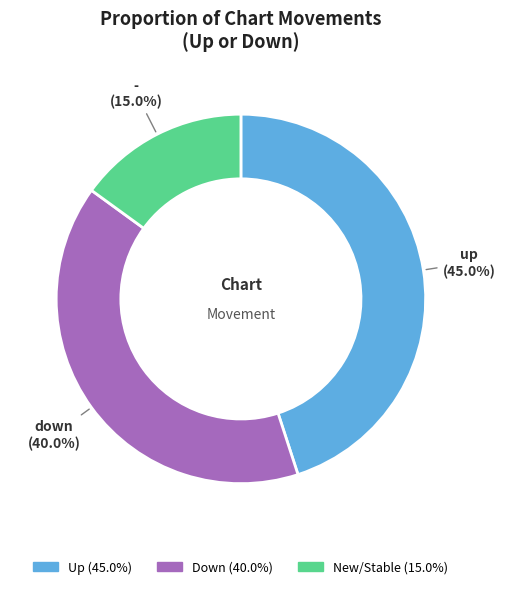

Is there a majority slice in this chart?

No